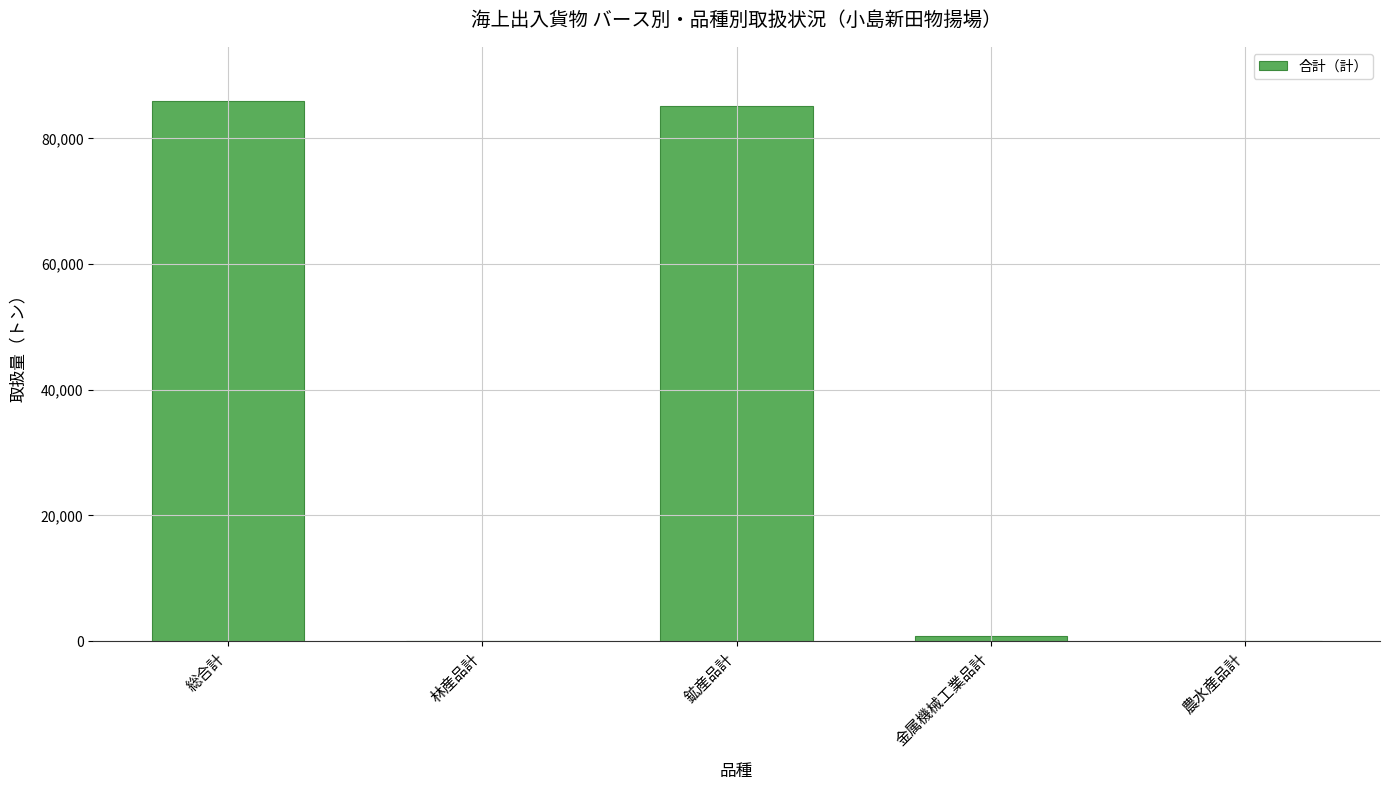

What is the sum of the values at 総合計 and 鉱産品計?

171171